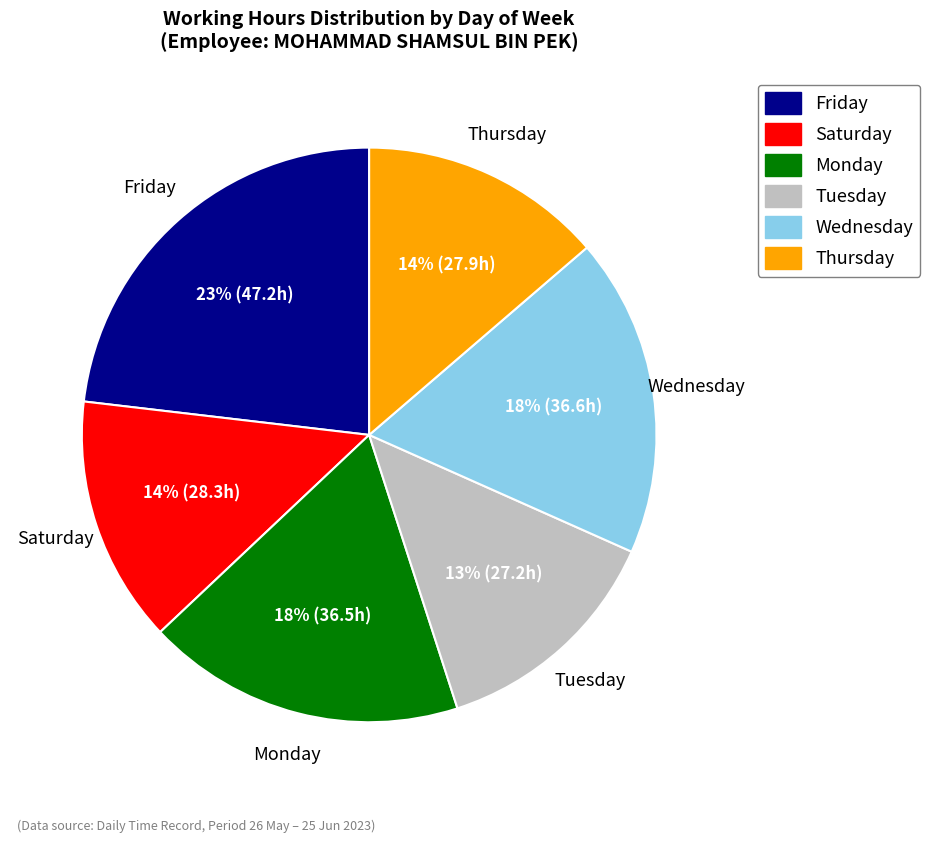

To the nearest percent, what is the average slice percentage?

17%